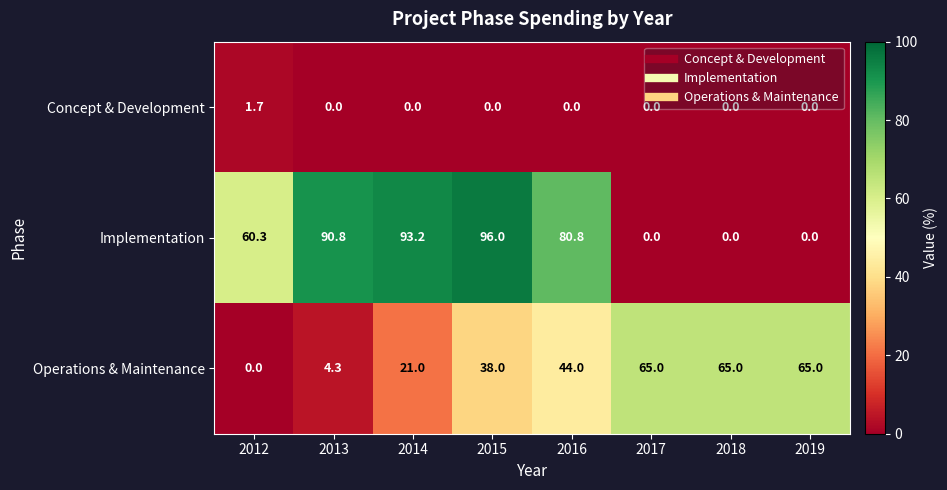

Is it true that Implementation equals 93.2 at 2014?

True